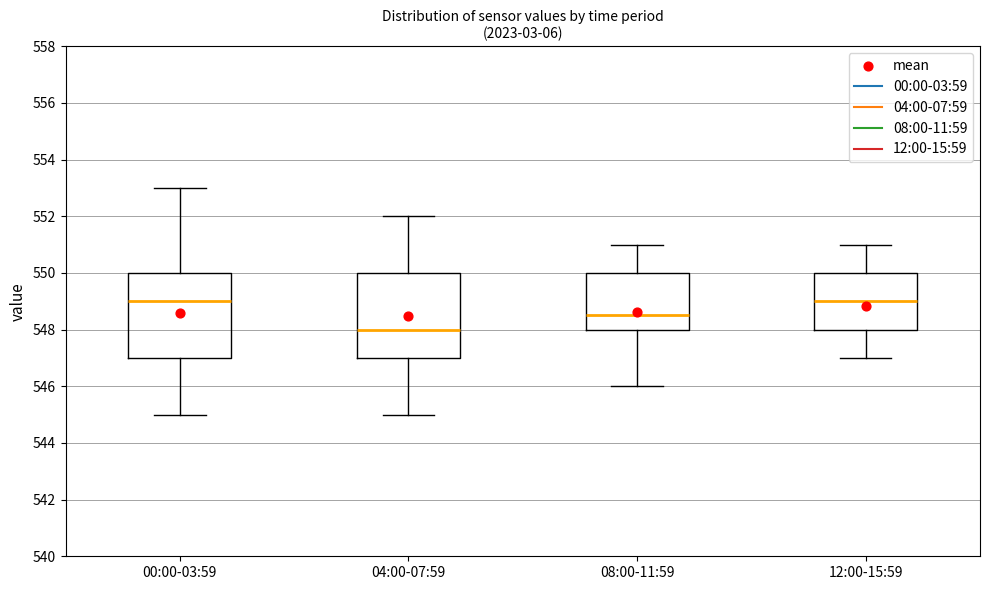

Which box has the lowest median line?

04:00-07:59